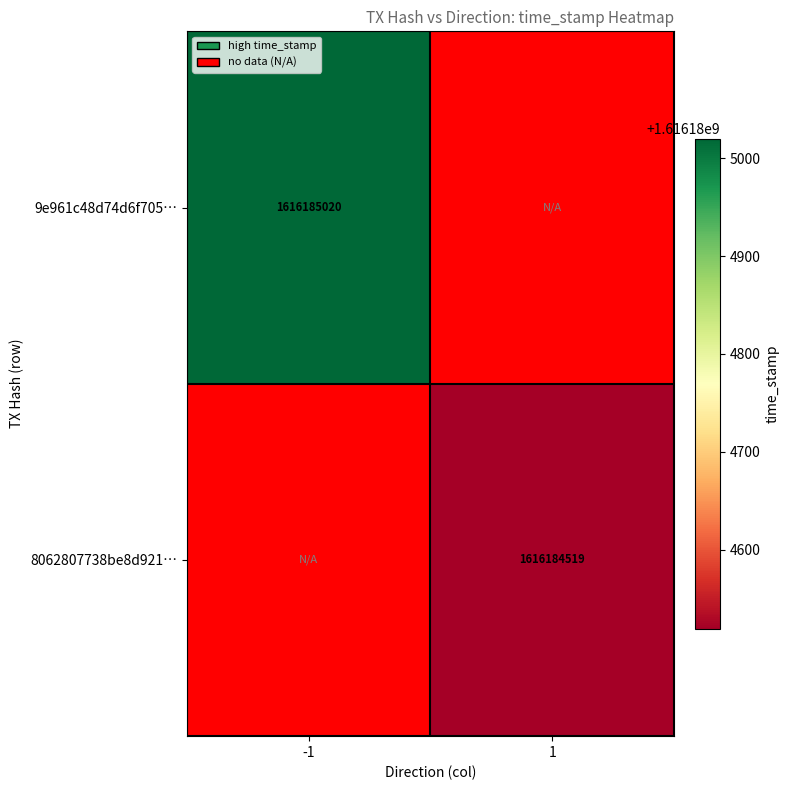

True or false: 9e961c48d74d6f7055fbaf7694e53513ccf2adb has a value of 0 at direction.

False